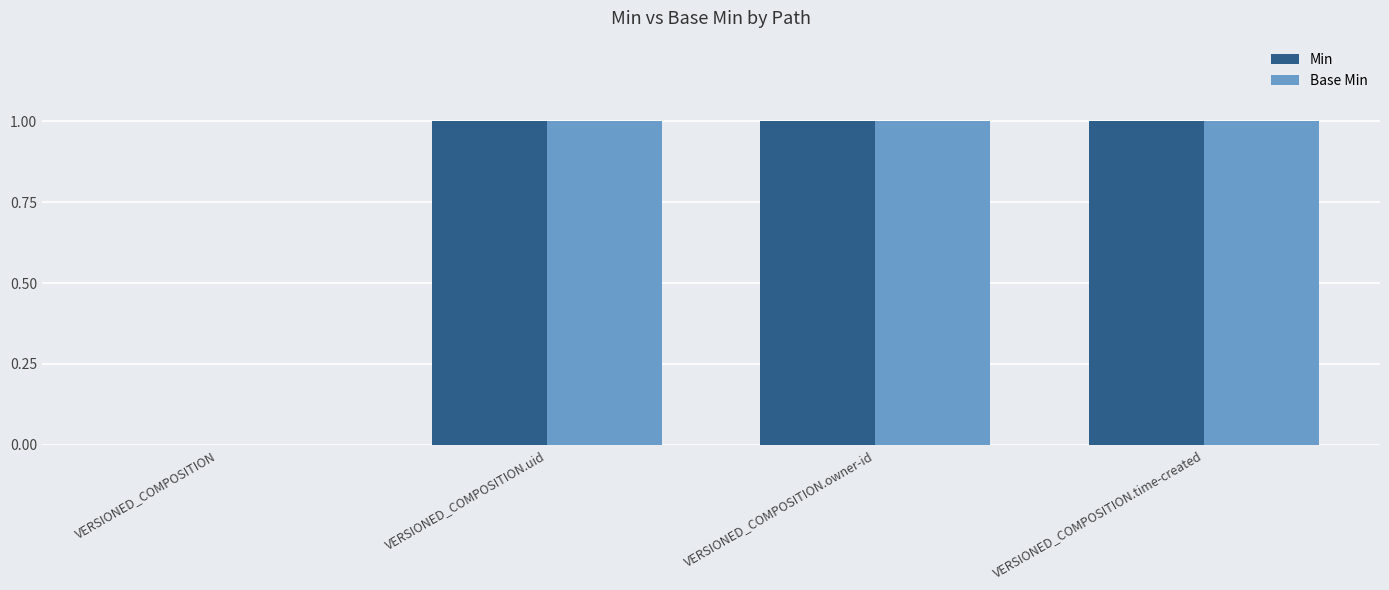

Does the chart contain stacked bars?

No